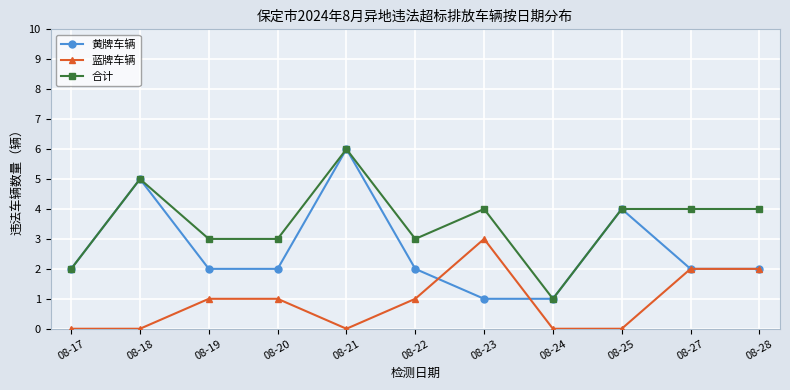

How many values in the 蓝牌车辆 series are below 1?

5